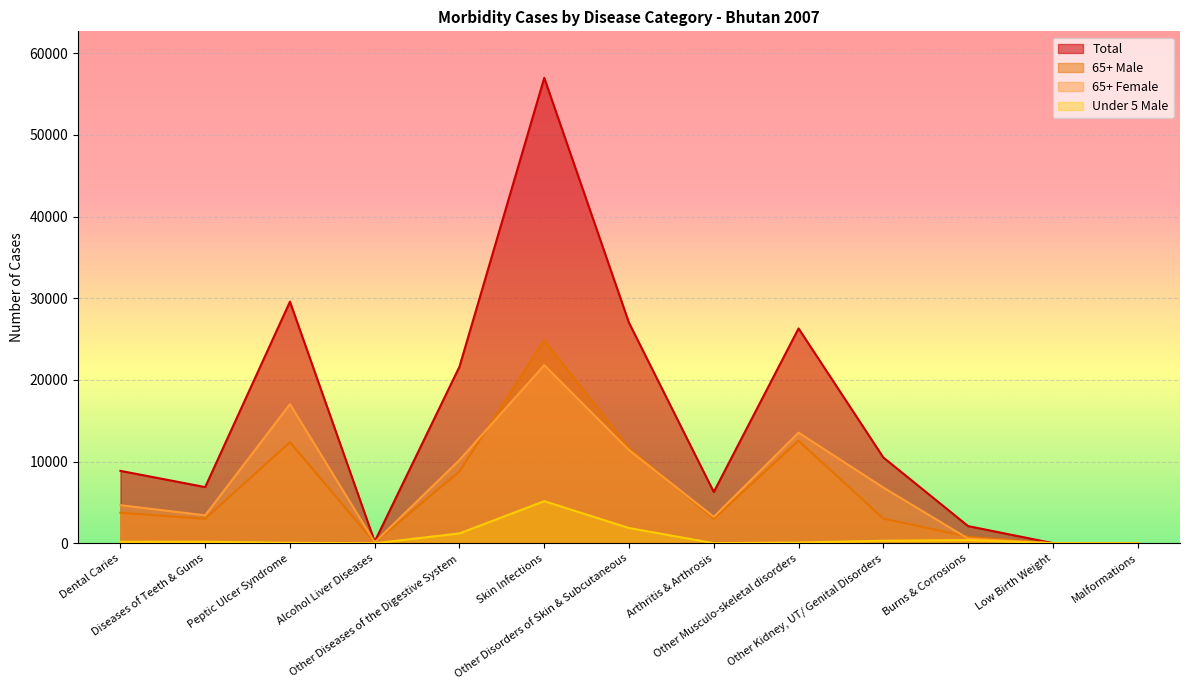

Where is 65+ Female nearest to the value 10909?

Other Disorders of Skin & Subcutaneous